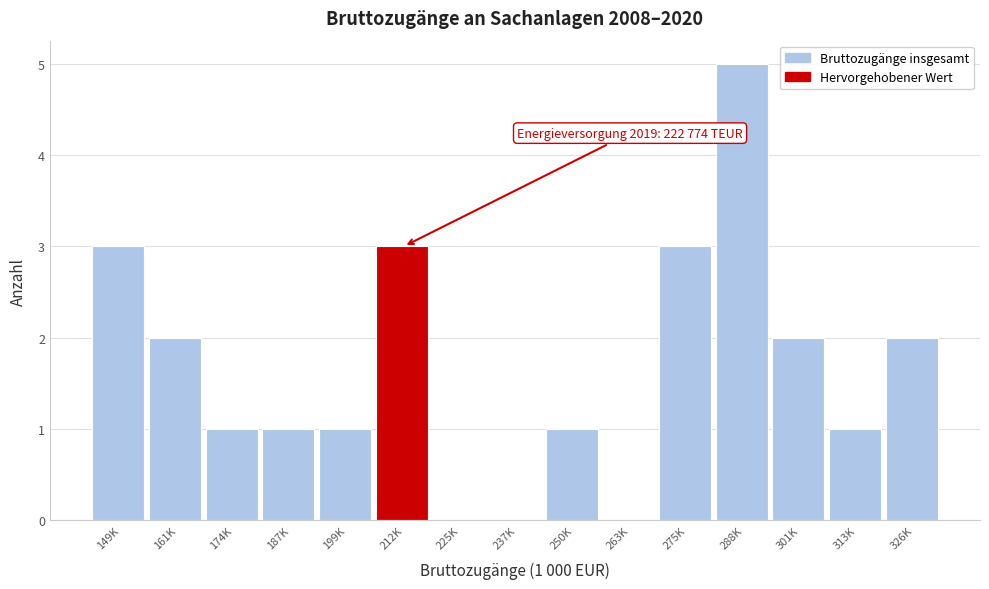

Reading right to left, transcribe all the data shown in this chart.

326K=2	313K=1	301K=2	288K=5	275K=3	263K=0	250K=1	237K=0	225K=0	212K=3	199K=1	187K=1	174K=1	161K=2	149K=3